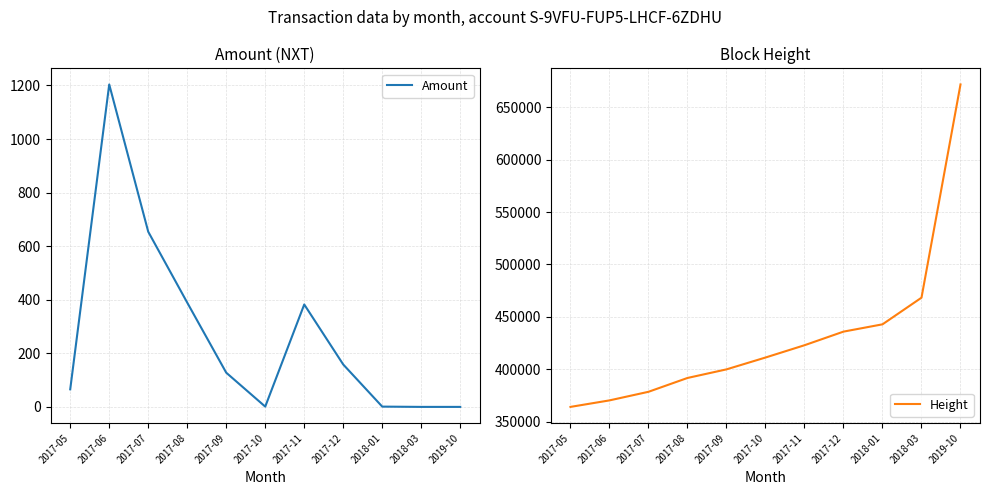

Is it true that Amount equals 0.0 at 2018-03?

True